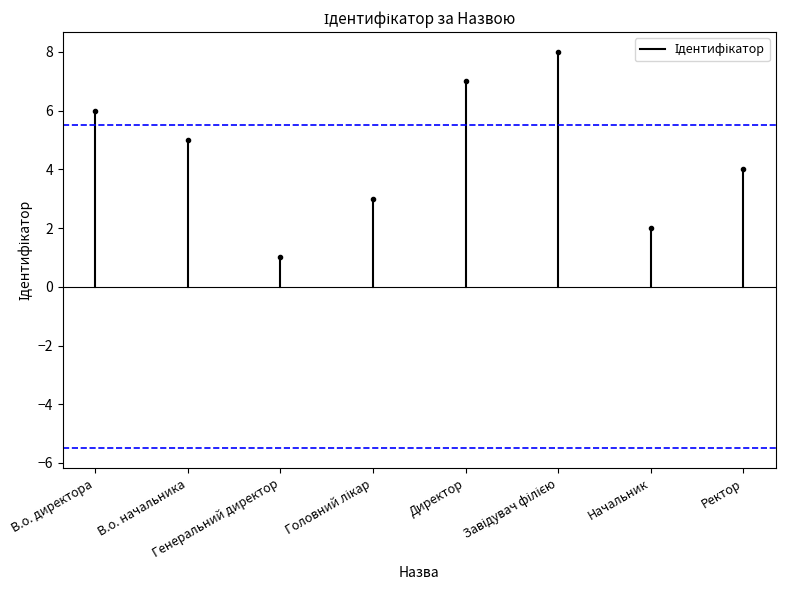

Reading right to left, extract all data points from this chart.

Ректор=4	Начальник=2	Завідувач філією=8	Директор=7	Головний лікар=3	Генеральний директор=1	В.о. начальника=5	В.о. директора=6